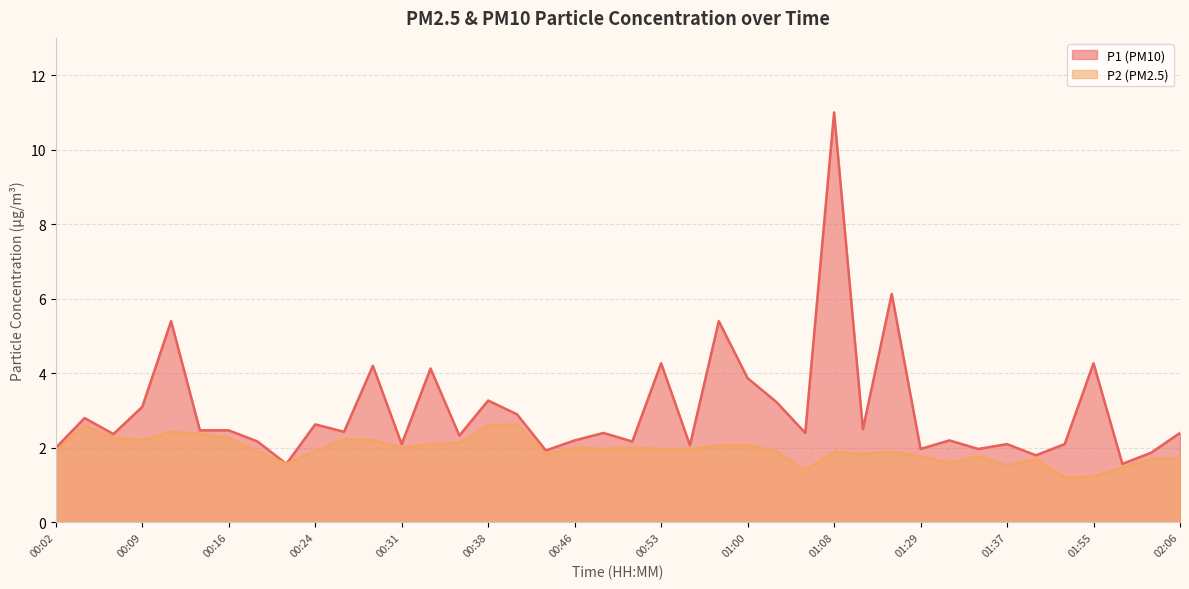

Reading left to right, transcribe all the data shown in this chart.

P1: 00:02=2.0	00:04=2.8	00:07=2.4	00:09=3.1	00:11=5.4	00:14=2.5	00:16=2.5	00:19=2.2	00:21=1.6	00:24=2.6	00:26=2.4	00:28=4.2	00:31=2.1	00:33=4.1	00:36=2.3	00:38=3.3	00:41=2.9	00:43=1.9	00:46=2.2	00:48=2.4	00:51=2.2	00:53=4.3	00:55=2.1	00:58=5.4	01:00=3.9	01:03=3.2	01:05=2.4	01:08=11.0	01:10=2.5	01:16=6.1	01:29=2.0	01:32=2.2	01:34=2.0	01:37=2.1	01:39=1.8	01:53=2.1	01:55=4.3	02:01=1.6	02:03=1.9	02:06=2.4
P2: 00:02=1.9	00:04=2.6	00:07=2.3	00:09=2.2	00:11=2.4	00:14=2.4	00:16=2.3	00:19=1.9	00:21=1.6	00:24=1.9	00:26=2.2	00:28=2.2	00:31=2.0	00:33=2.1	00:36=2.1	00:38=2.6	00:41=2.6	00:43=1.8	00:46=2.0	00:48=2.0	00:51=2.0	00:53=2.0	00:55=2.0	00:58=2.1	01:00=2.1	01:03=1.9	01:05=1.4	01:08=1.9	01:10=1.8	01:16=1.9	01:29=1.8	01:32=1.6	01:34=1.8	01:37=1.5	01:39=1.7	01:53=1.2	01:55=1.2	02:01=1.5	02:03=1.7	02:06=1.7